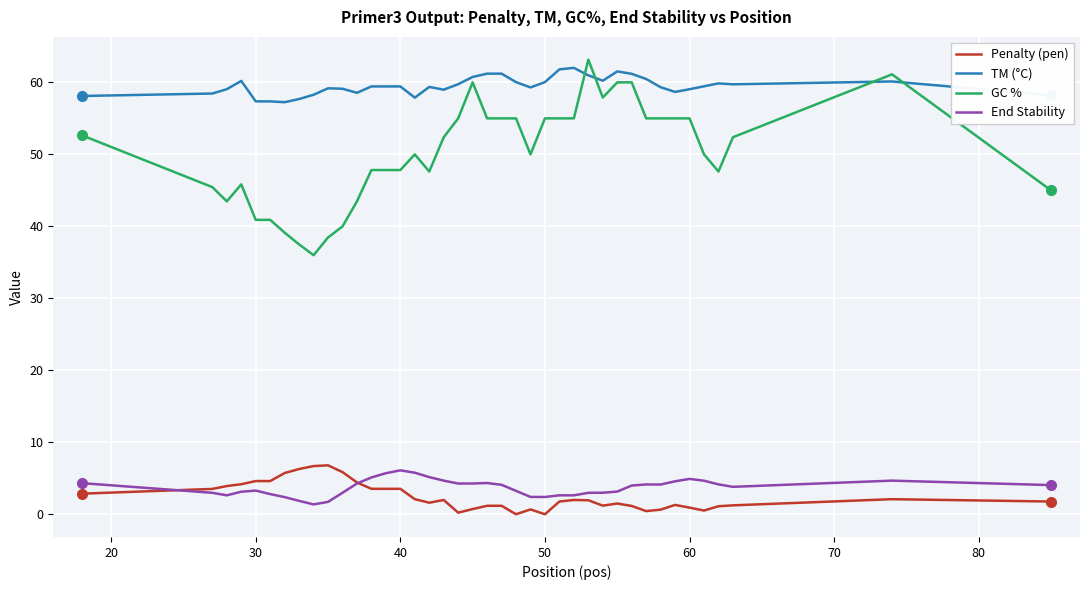

What is the maximum value shown in the chart?

63.2